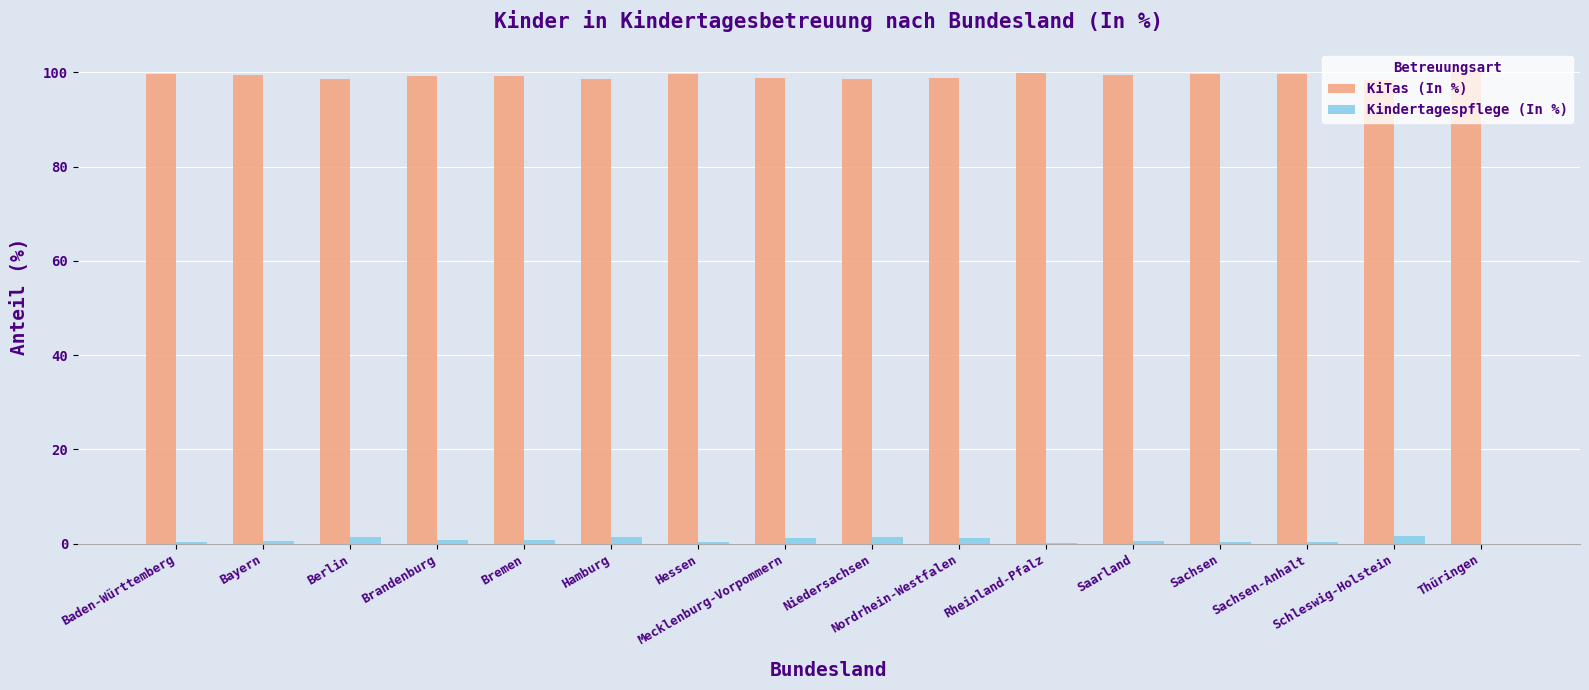

What is the maximum value shown in the chart?

100.0